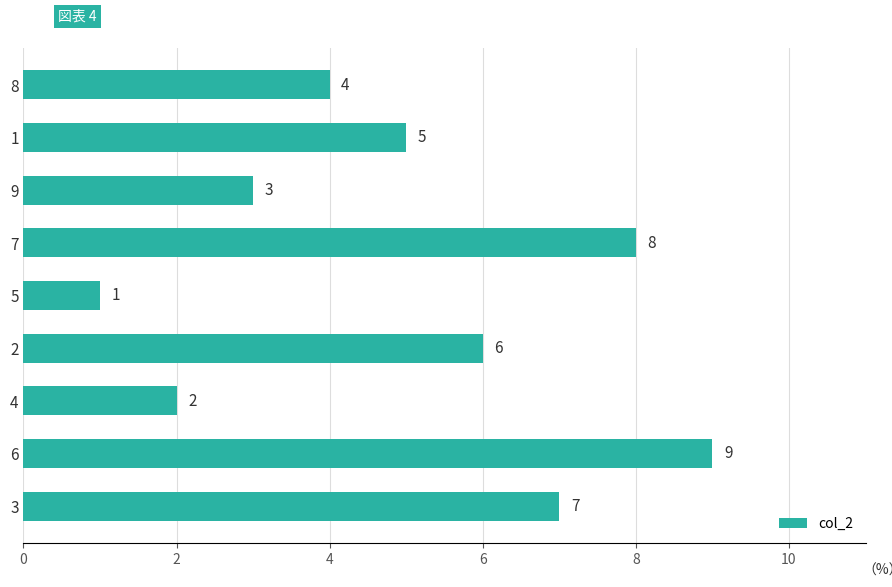

Is it true that the value at 7 is 5?

False